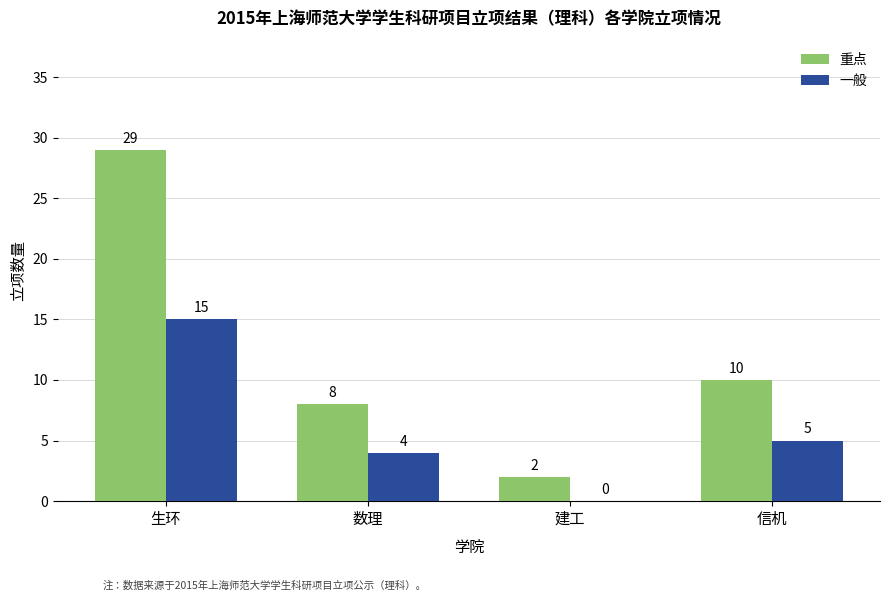

Does the chart contain stacked bars?

No